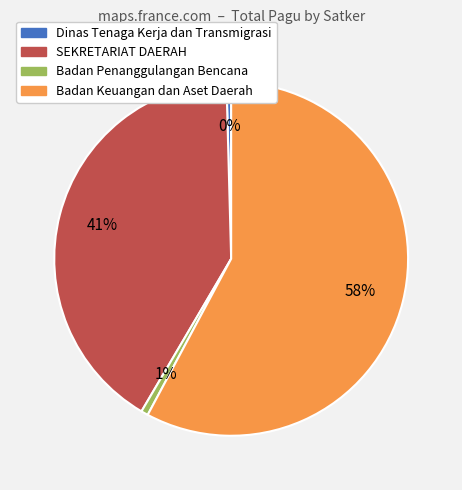

Is it true that Badan Keuangan dan Aset Daerah is 16% of the pie?

False